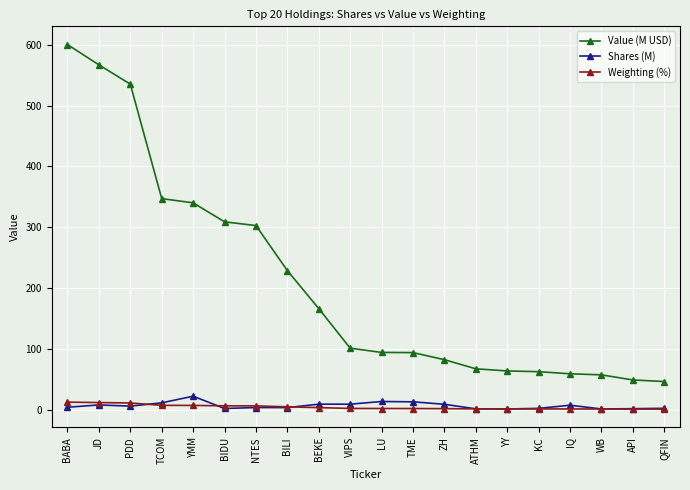

What is the difference between the maximum and minimum values in the Value (M USD) series?

553.9